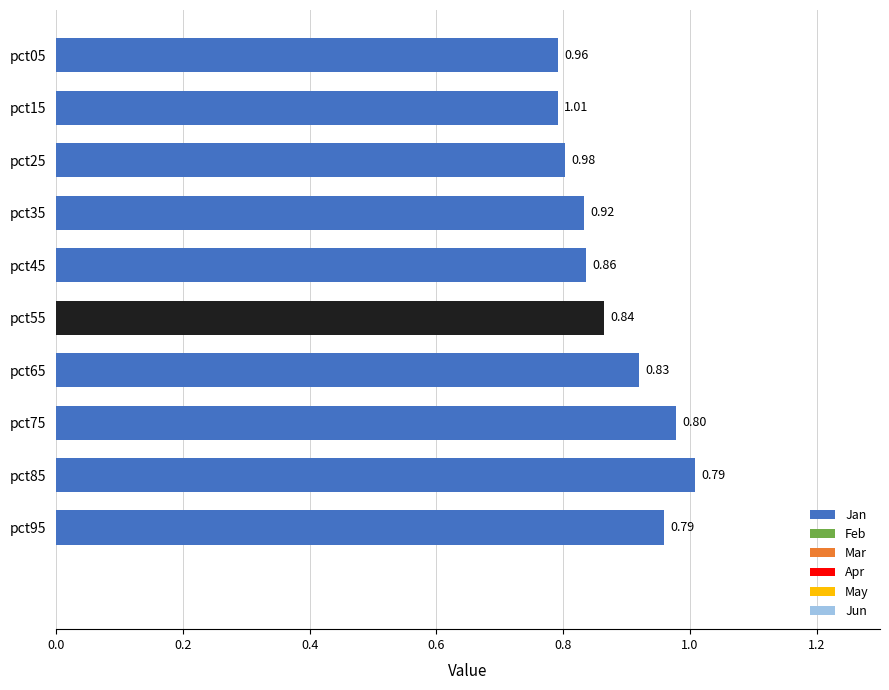

What is the sum of all values?

8.8